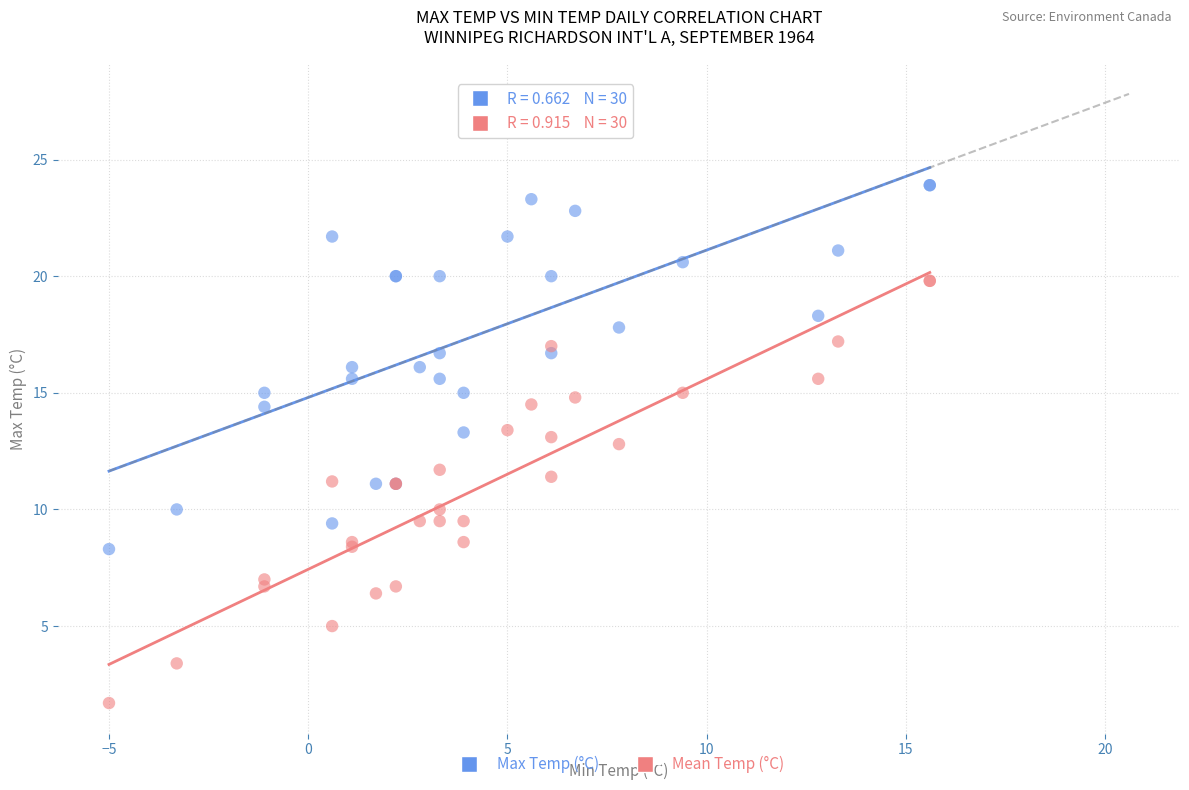

What is the X range (max minus min) for the scatter plot?

20.6